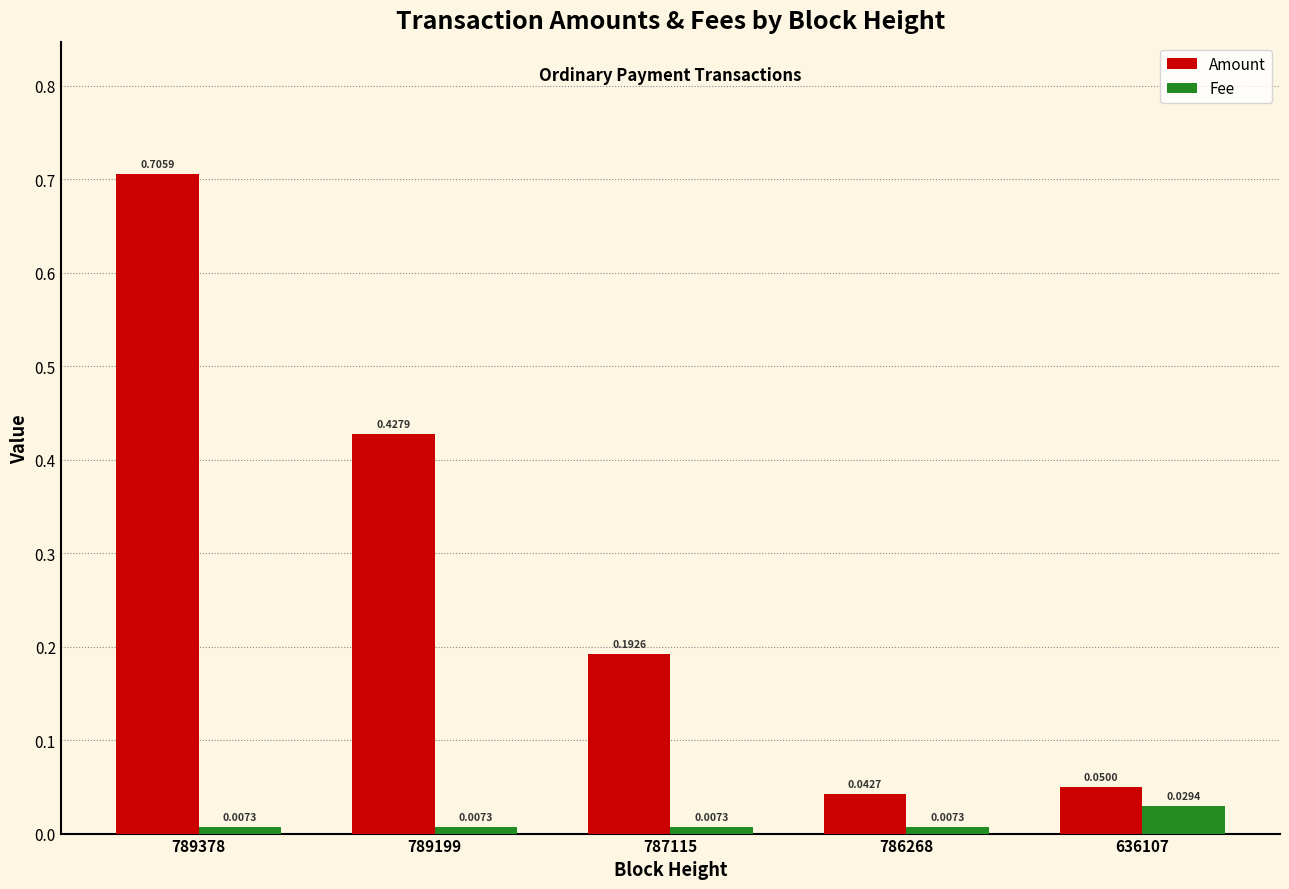

Which series changed the most between 789378 and 636107?

Amount